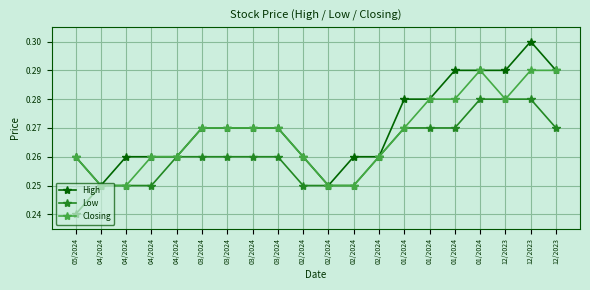

Is the value of High at 03/2024 greater than the value of Low at 12/2023?

No